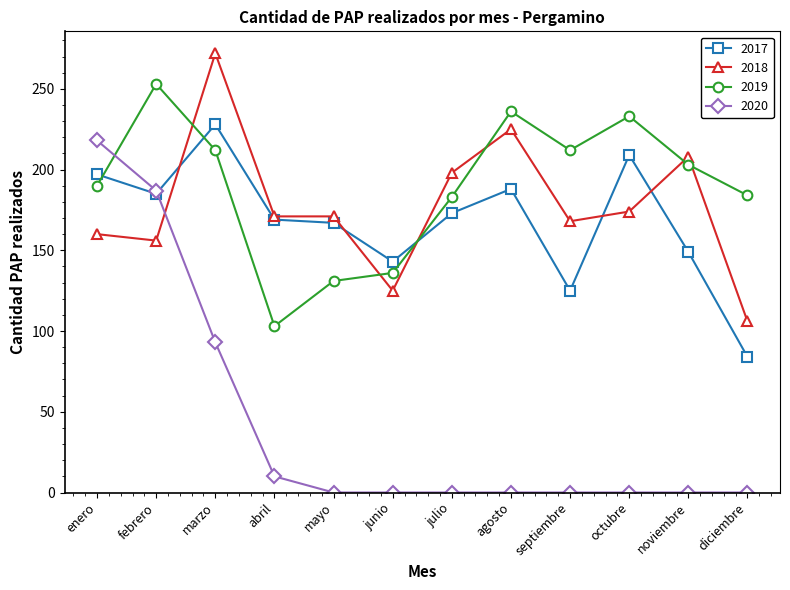

What is the sum of the 2020 values at mayo and marzo?

93